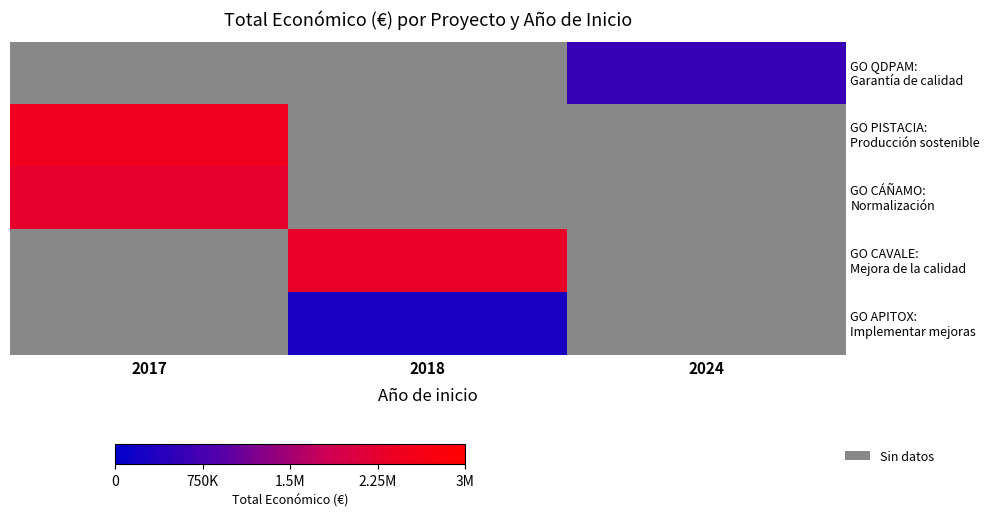

How many positive values does the GO CÁÑAMO: Normalización series have?

1